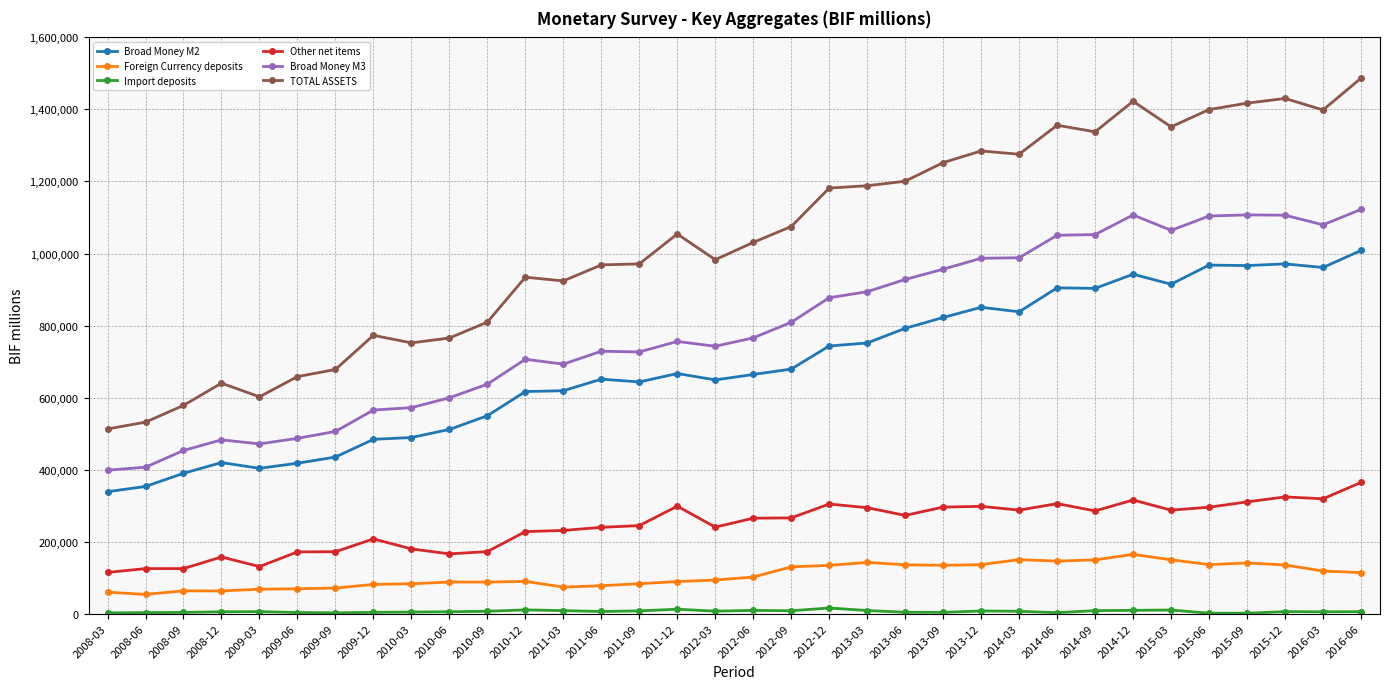

What is the difference between the highest and lowest values at 2008-09?

574723.0